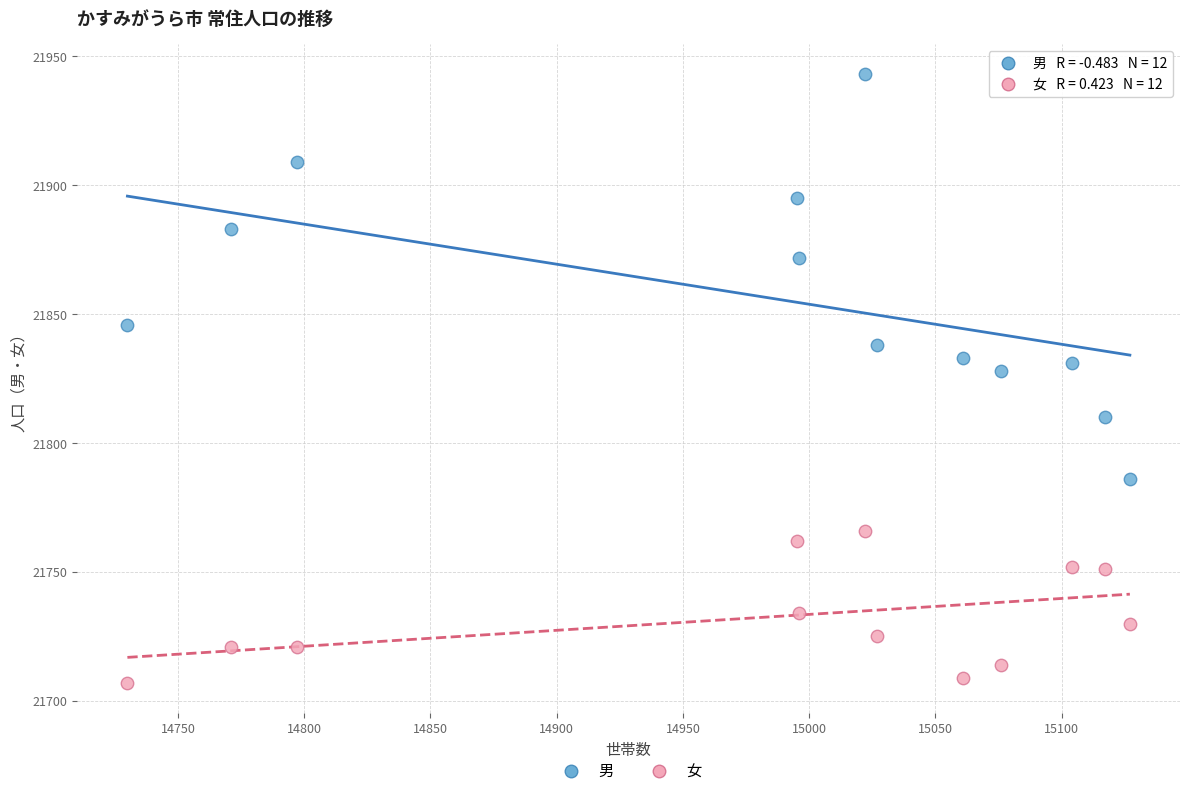

Which series reaches the minimum Y coordinate?

女